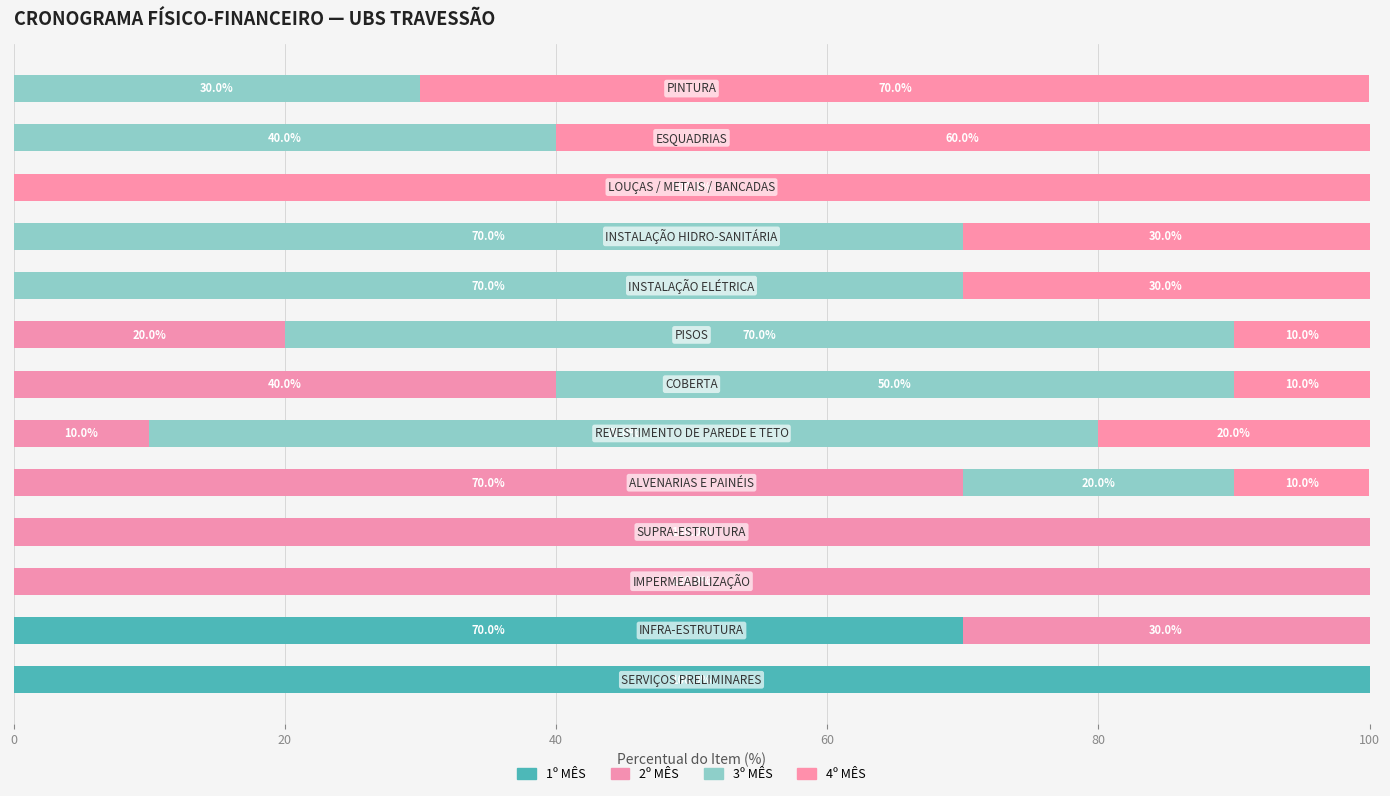

How many distinct data groups are displayed?

4